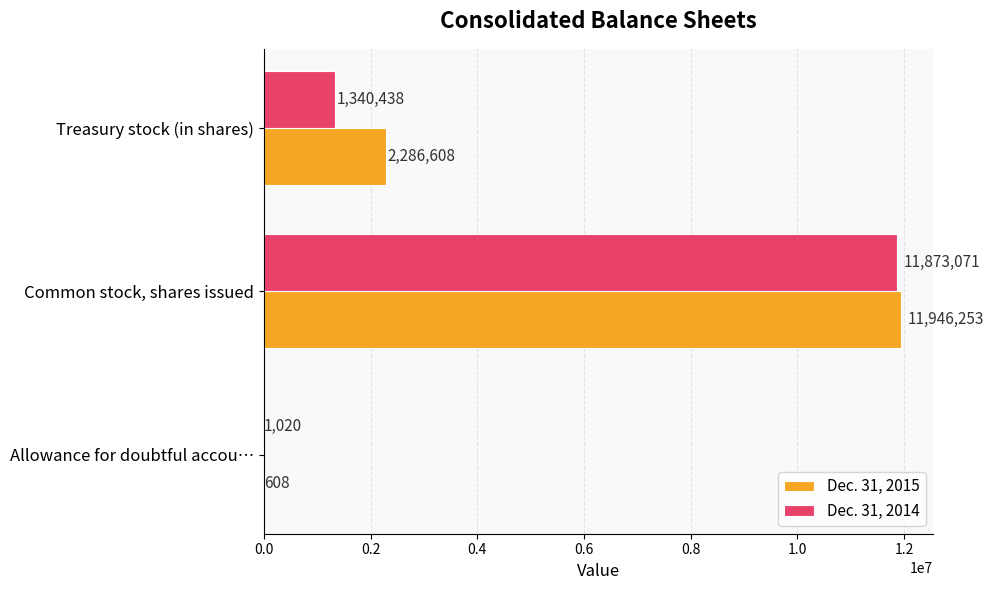

What are all the series names shown in the legend?

Dec. 31, 2015, Dec. 31, 2014